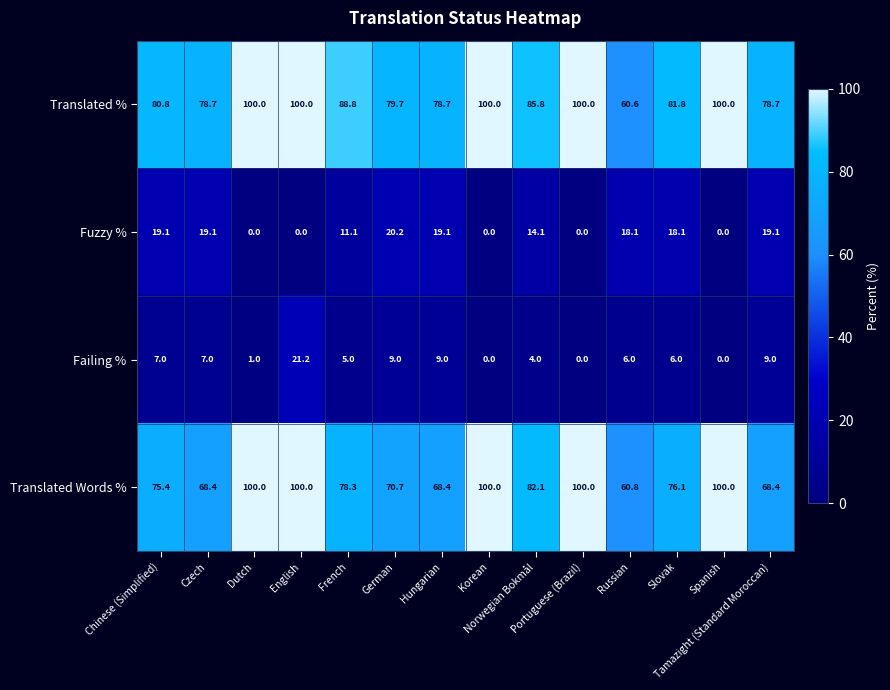

Which series has the largest range (max minus min)?

Translated %